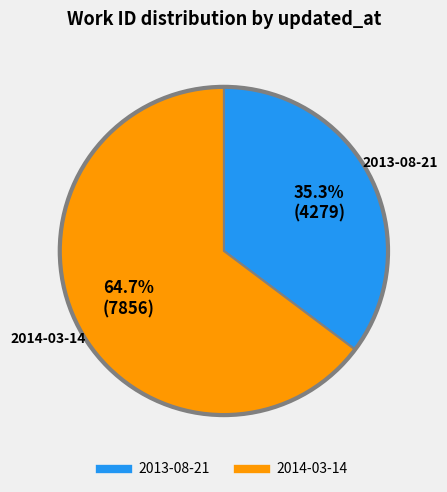

Is it true that 2013-08-21 is 28% of the pie?

False